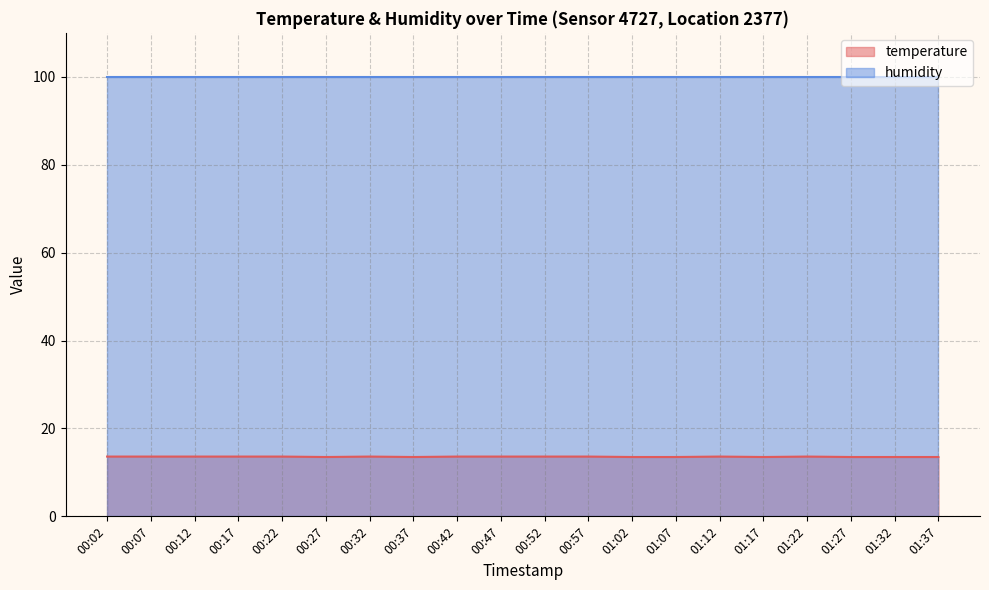

At which category does the data reach its first local valley?

00:27